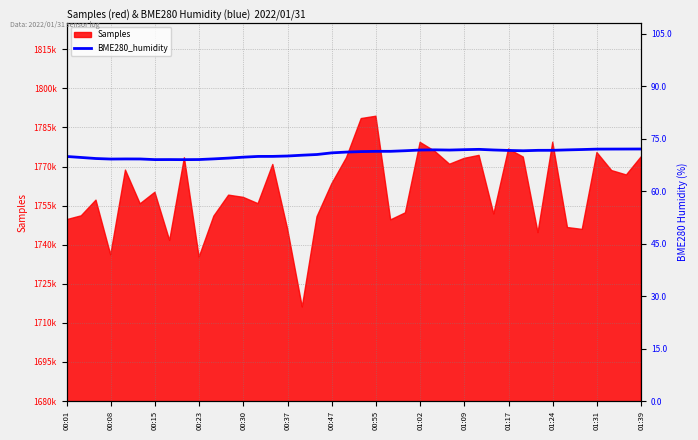

Does the chart display data point markers on the line(s)?

No